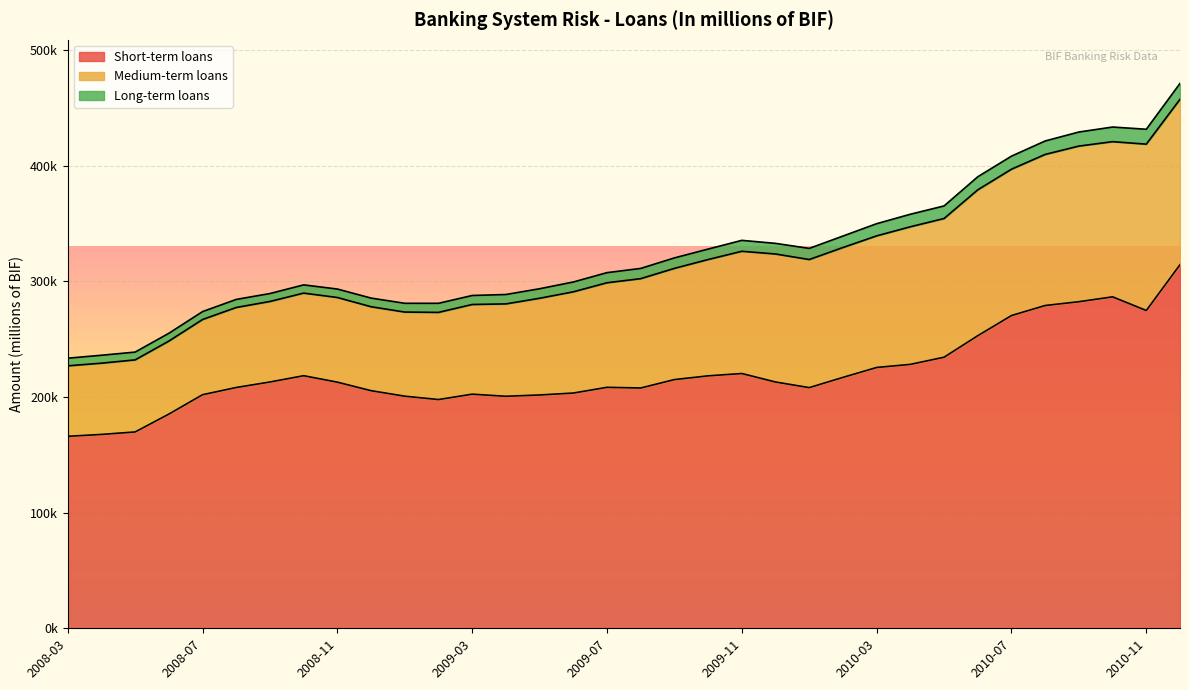

Reading right to left, transcribe all the data shown in this chart.

Short-term loans: 314482.2	274891.4	286695.4	282483.6	279208.8	270516.6	253073.8	234472.8	228290.7	225602.4	217031.5	208176.7	213042.7	220382.6	218367.5	215125.8	207854.8	208436.4	203482.5	201818.0	200696.2	202510.4	197860.4	200767.0	205537.0	212900.8	218480.4	213046.0	208285.6	202049.4	185274.0	169832.6	167696.0	166057.9
Medium-term loans: 143092.6	143874.4	134225.2	134615.3	130674.6	126595.6	126186.2	119985.5	119011.9	113828.9	112330.9	110791.1	110708.0	105729.0	100597.4	96199.4	94572.7	90438.2	87548.3	83650.2	79887.6	77570.9	75384.4	72763.8	72597.0	73228.4	71444.6	69654.9	69214.0	65036.3	63143.7	62326.3	61627.0	60972.6
Long-term loans: 13712.3	12885.9	12647.0	12164.3	11634.1	11285.7	11288.6	10872.1	10839.2	10542.4	9923.8	9636.1	9194.8	9437.7	9039.3	9057.6	8852.7	8750.1	8501.8	8234.6	8134.7	7783.1	7855.3	7580.7	7477.2	7317.6	7112.2	6853.3	6967.3	6843.8	6740.6	6749.3	6850.9	6593.2